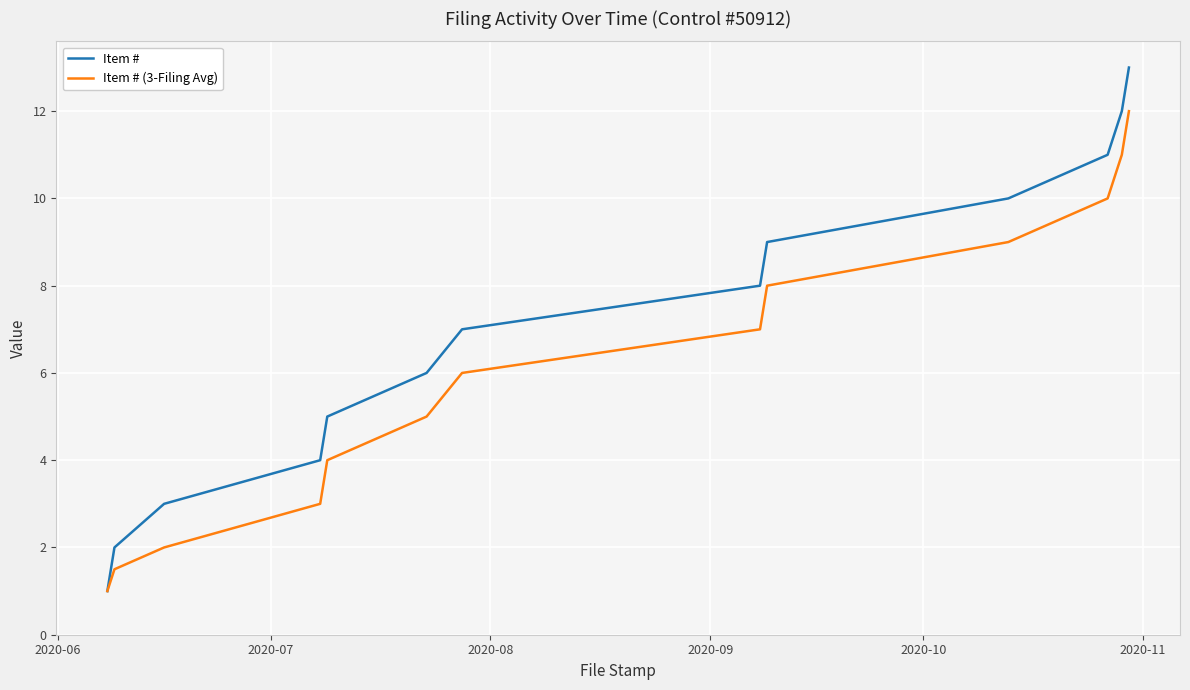

True or false: Item # (3-Filing Avg) has more than 0 interior local peaks.

False